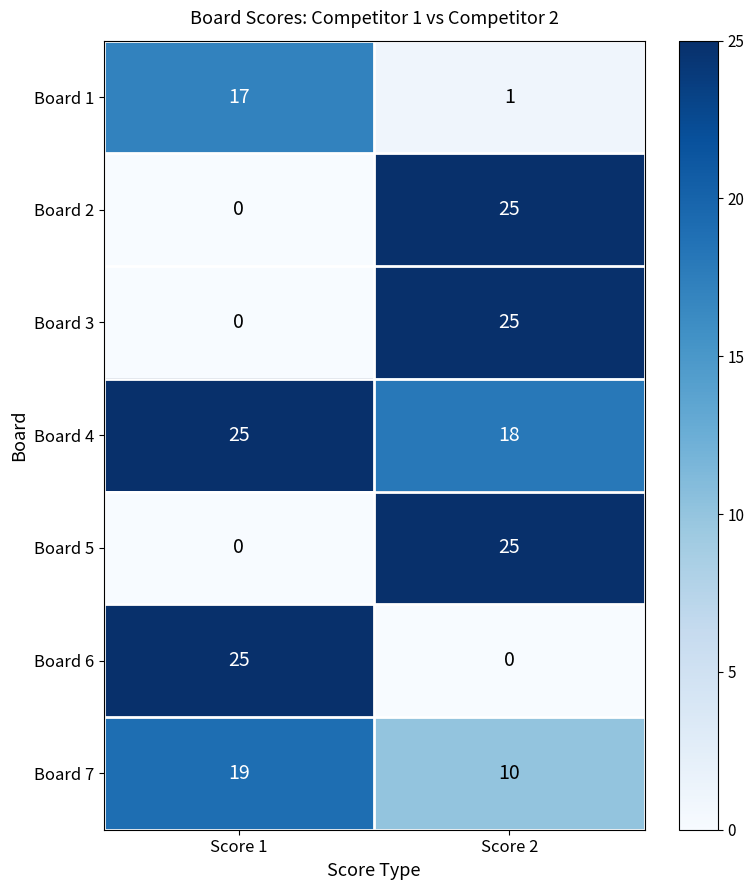

Reading left to right, extract all data points from this chart.

Board 1: 17	1
Board 2: 0	25
Board 3: 0	25
Board 4: 25	18
Board 5: 0	25
Board 6: 25	0
Board 7: 19	10